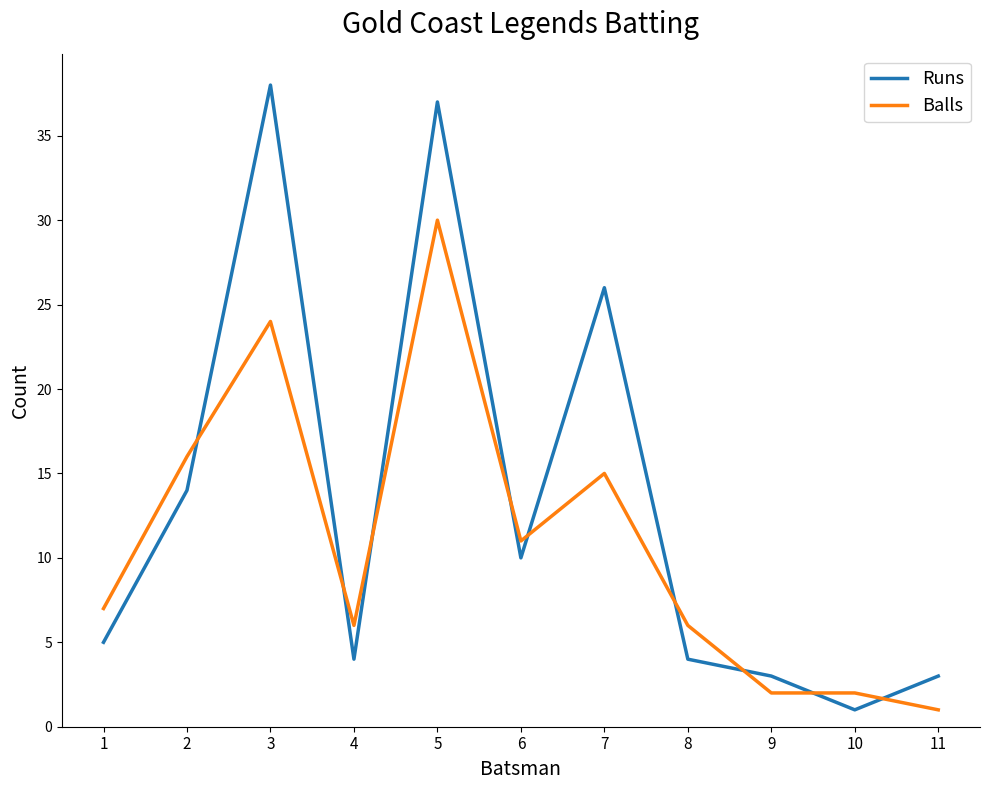

Does the chart display data point markers on the line(s)?

No